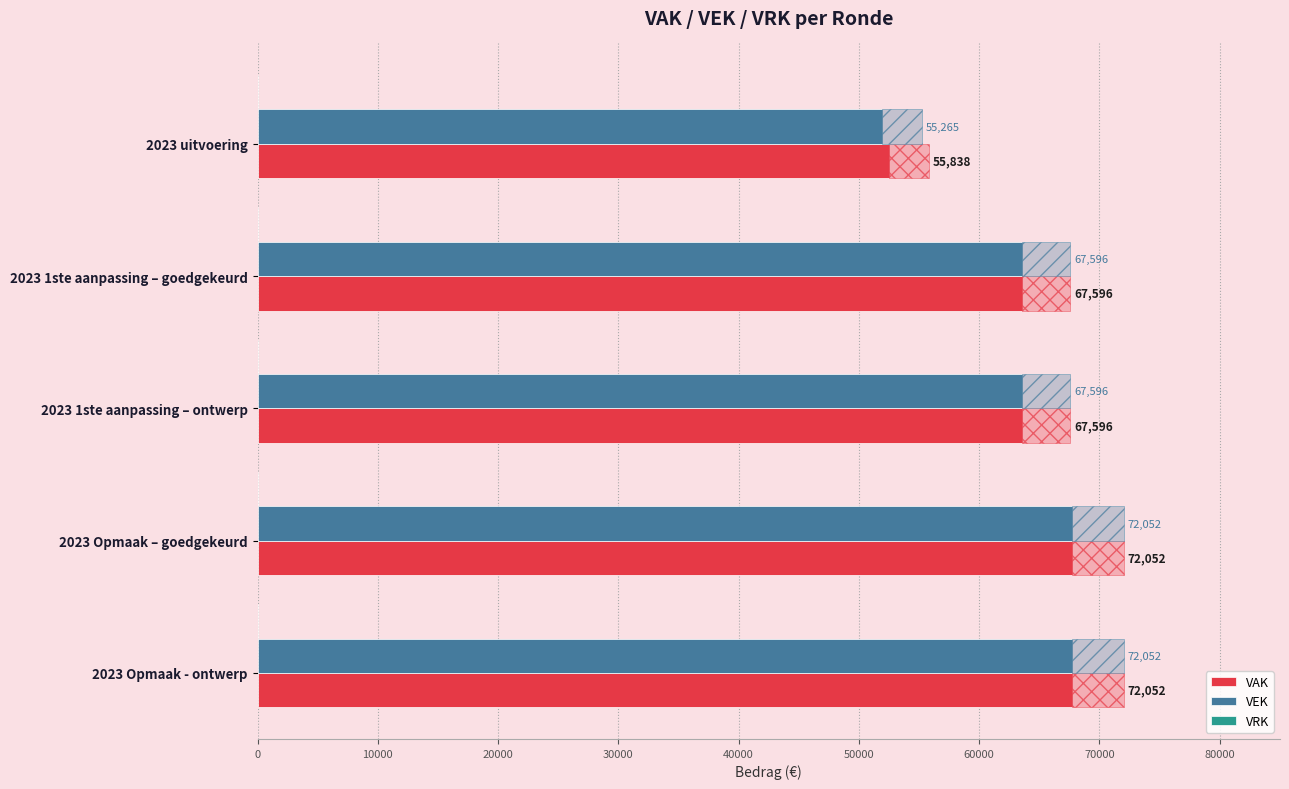

What value does the VAK series have at 2023 Opmaak – goedgekeurd?

72052